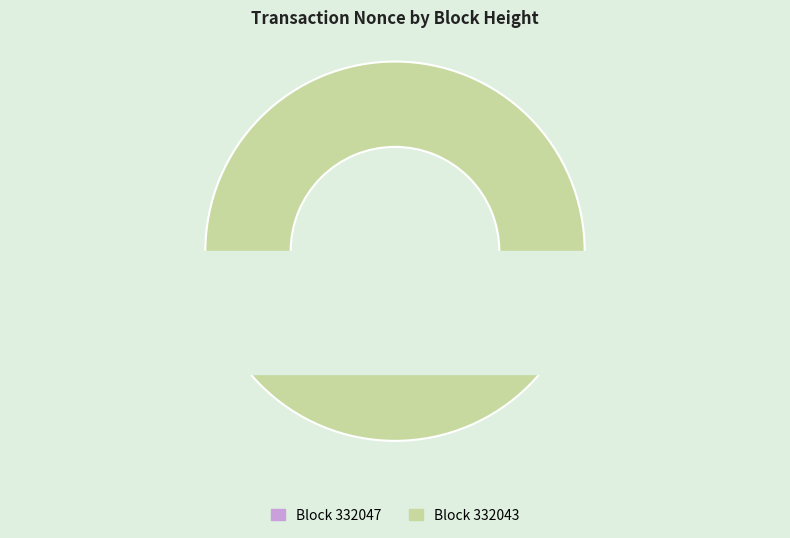

The 332047 slice represents 0% of the pie. True or false?

True